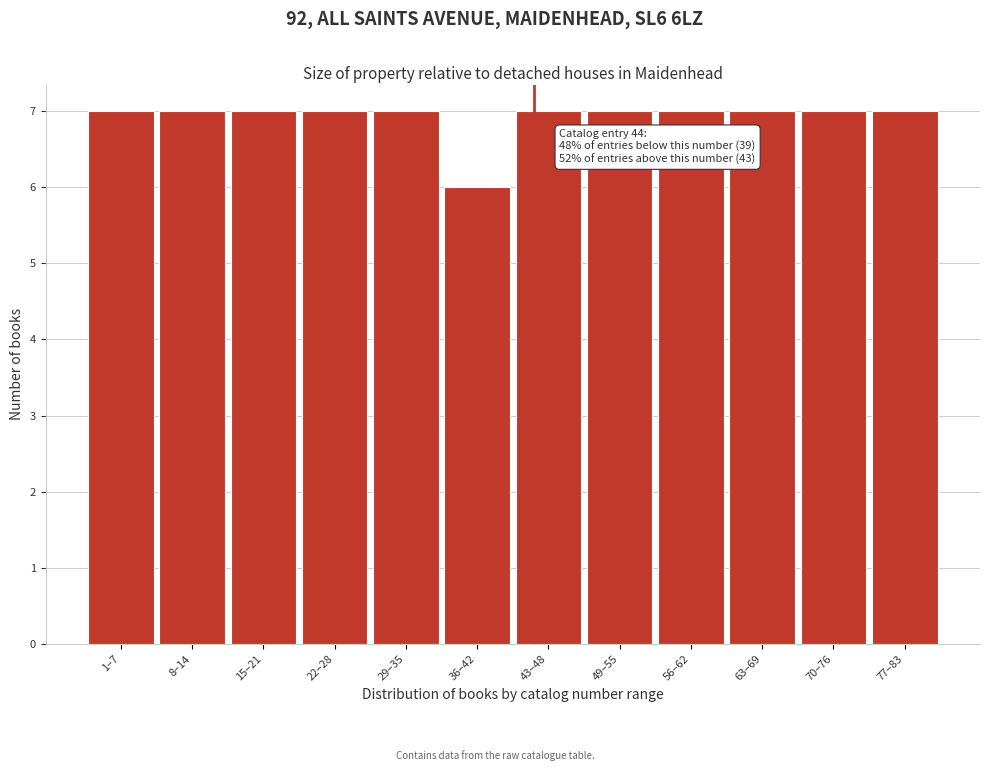

Reading left to right, extract all data points from this chart.

7	7	7	7	7	6	7	7	7	7	7	7